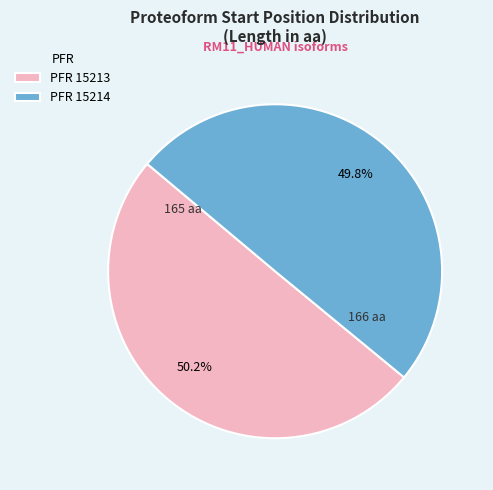

Is the sum of PFR 15213 and PFR 15214 greater than half?

Yes